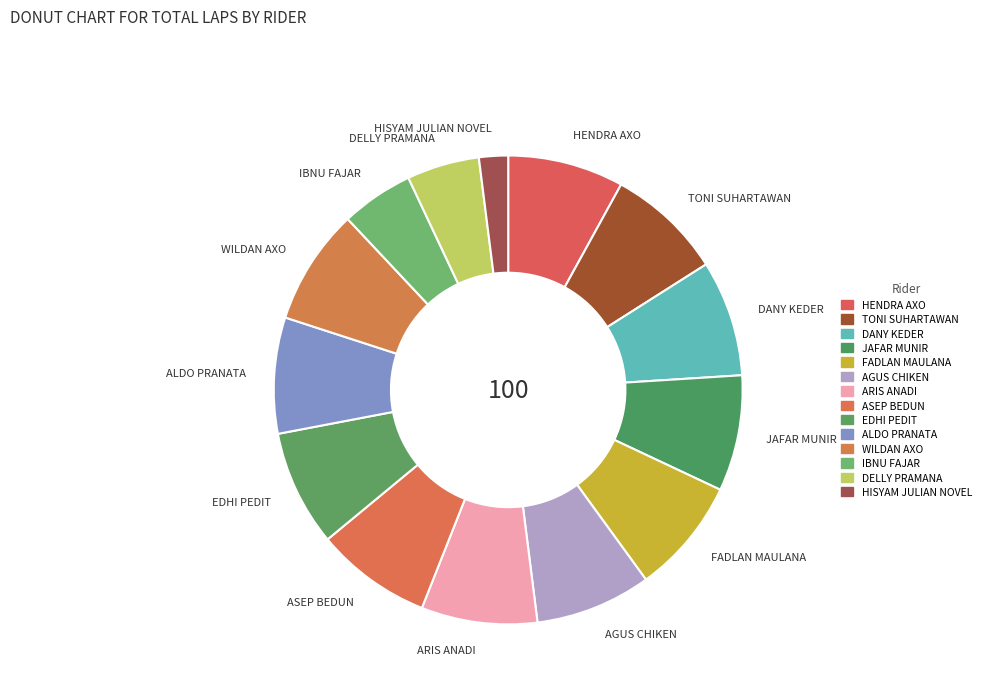

What is the smallest slice in the pie chart?

HISYAM JULIAN NOVEL